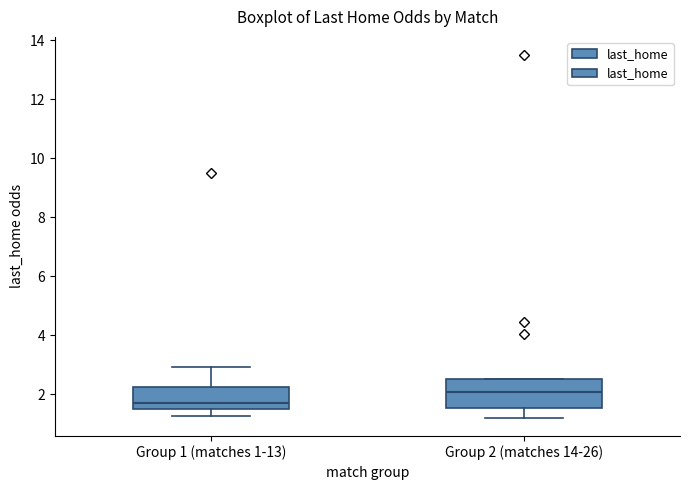

Where does the lower whisker of the box for Group 1 (matches 1-13) end on the y-axis? The values are not printed on the chart, so give them approximately, as read against the axis.

1.2